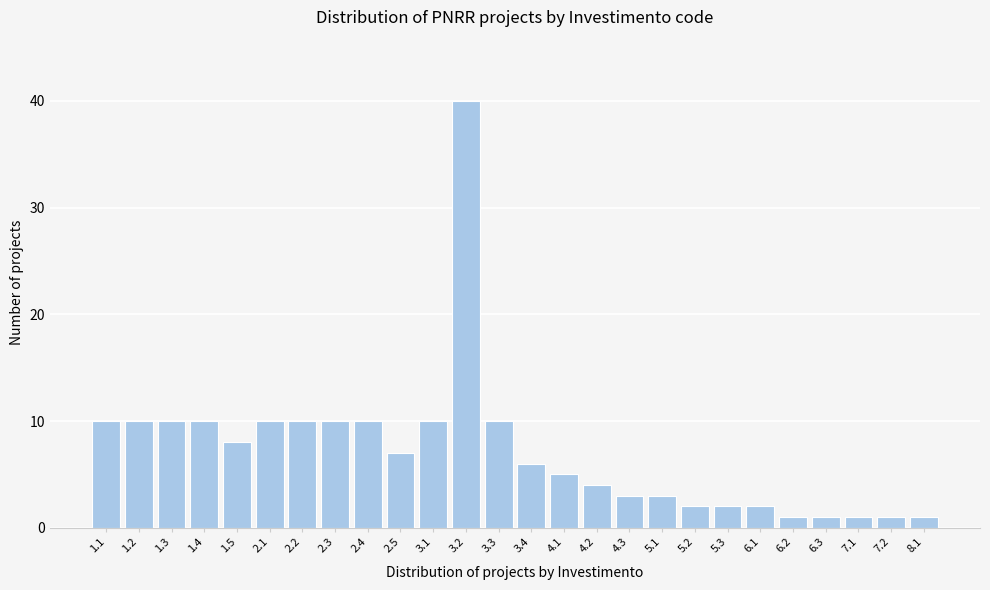

Reading left to right, transcribe all the data shown in this chart.

1.1=10	1.2=10	1.3=10	1.4=10	1.5=8	2.1=10	2.2=10	2.3=10	2.4=10	2.5=7	3.1=10	3.2=40	3.3=10	3.4=6	4.1=5	4.2=4	4.3=3	5.1=3	5.2=2	5.3=2	6.1=2	6.2=1	6.3=1	7.1=1	7.2=1	8.1=1